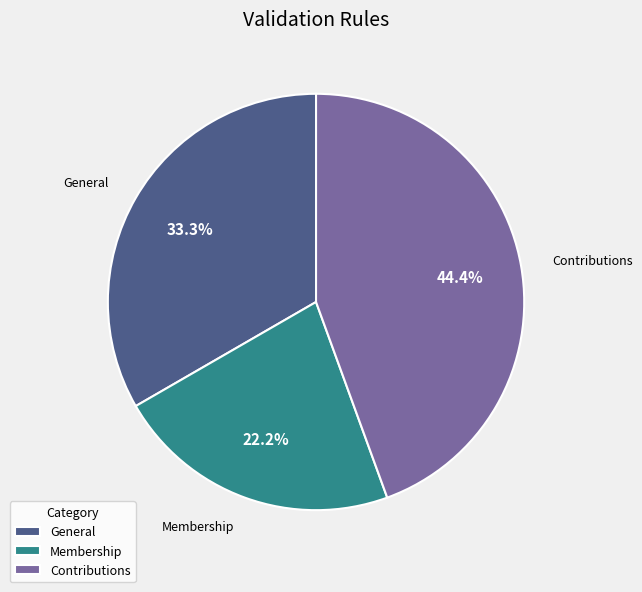

Which category has the smallest portion of the pie?

Membership